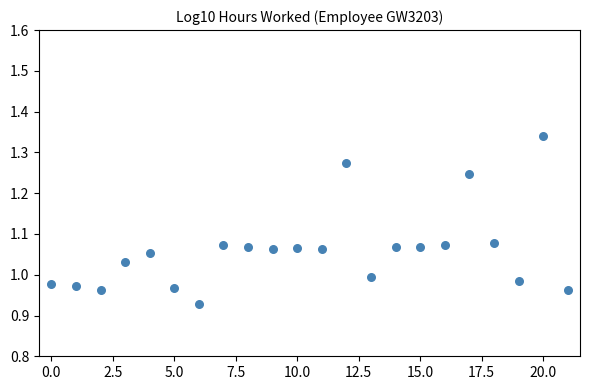

What is the range of Y values (max minus min)?

0.4